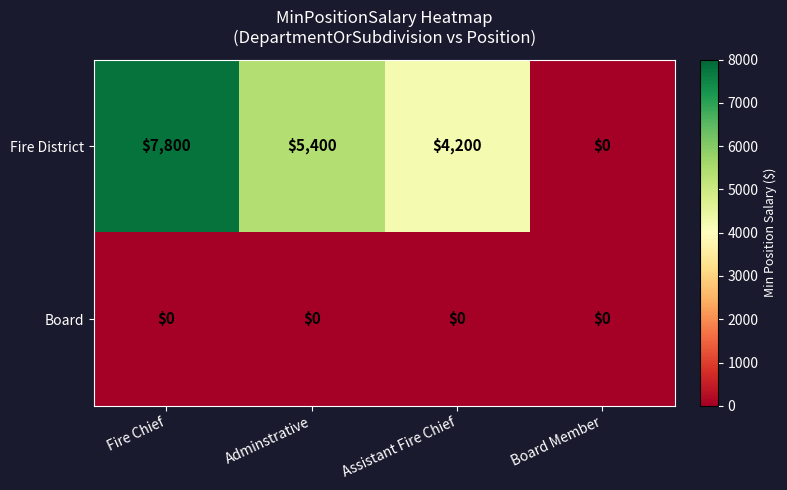

Which series has the largest range (max minus min)?

Fire District